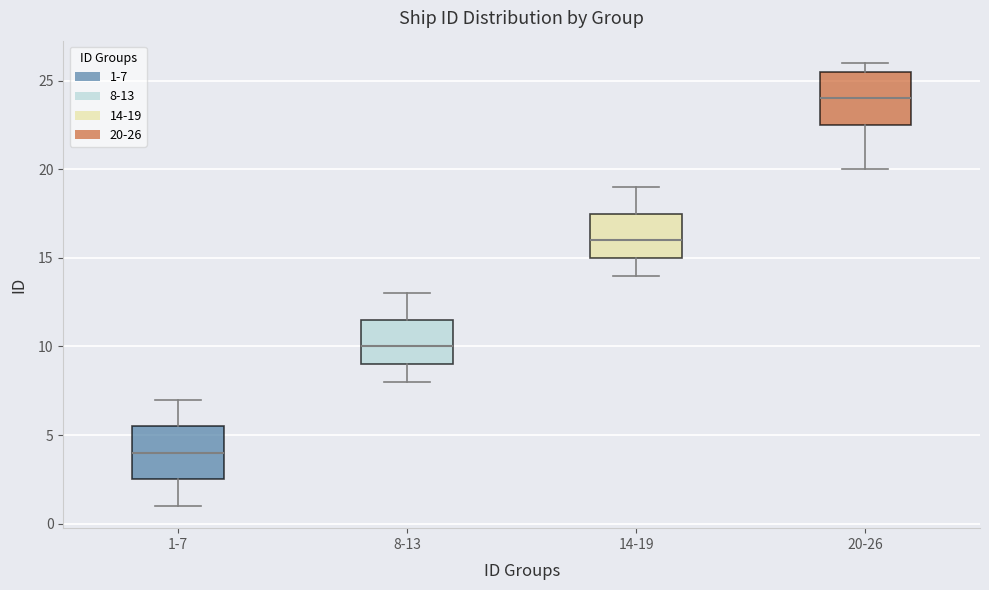

Which box's median line is the lowest?

1-7